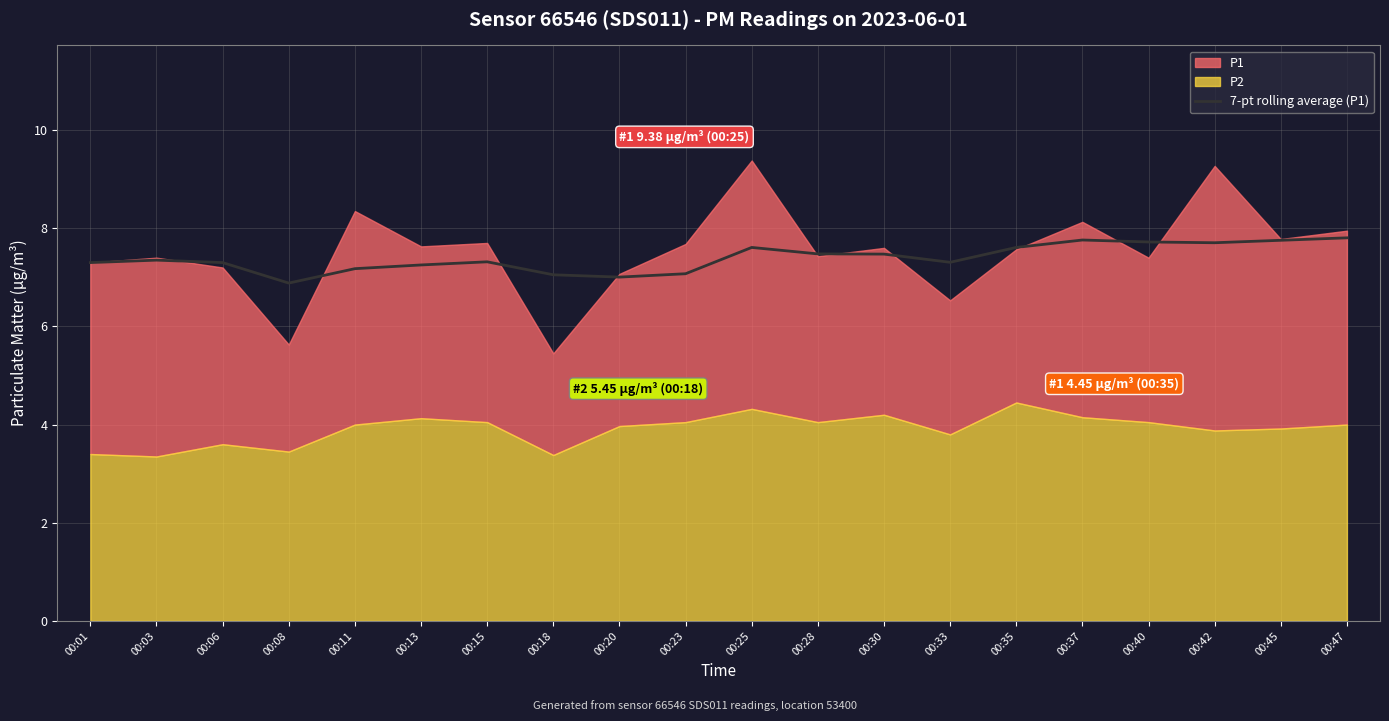

Is it true that the value at 00:03 is 7.3?

True